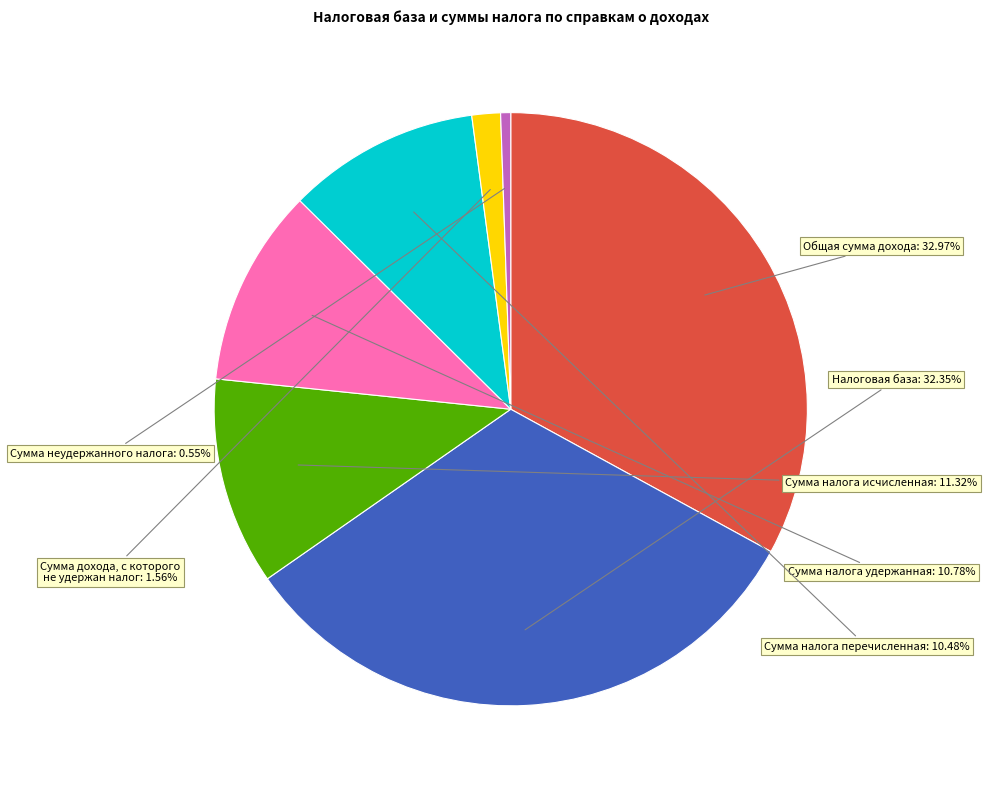

Is there any slice that represents more than half of the pie?

No